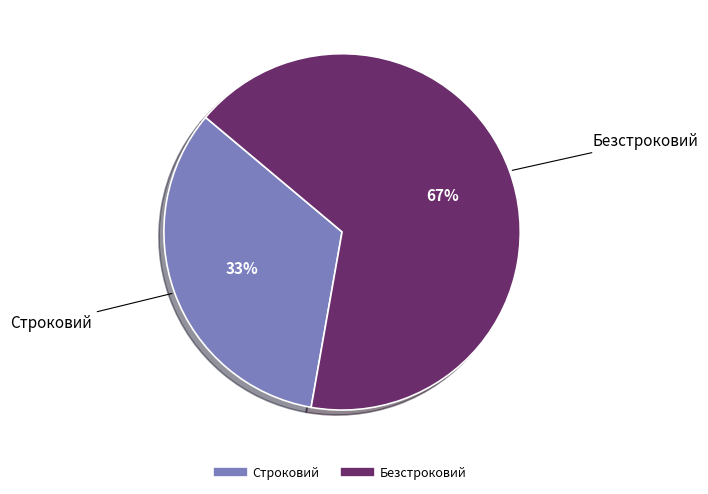

Approximately how many times larger is the value at Безстроковий compared to Строковий?

2.0